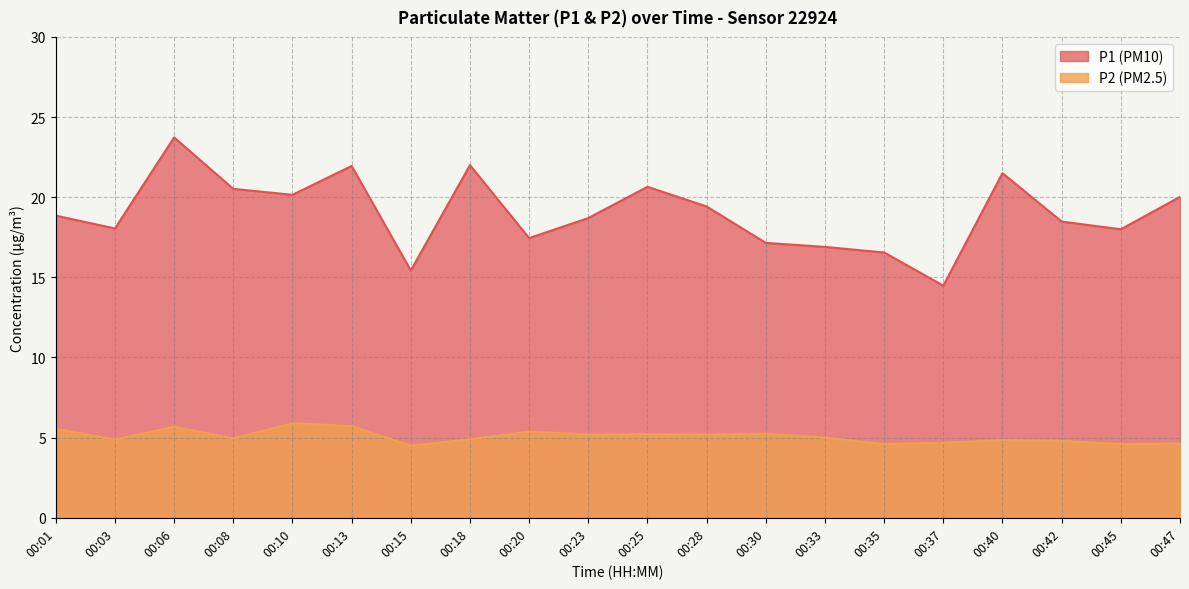

What is the maximum value shown in the chart?

23.7